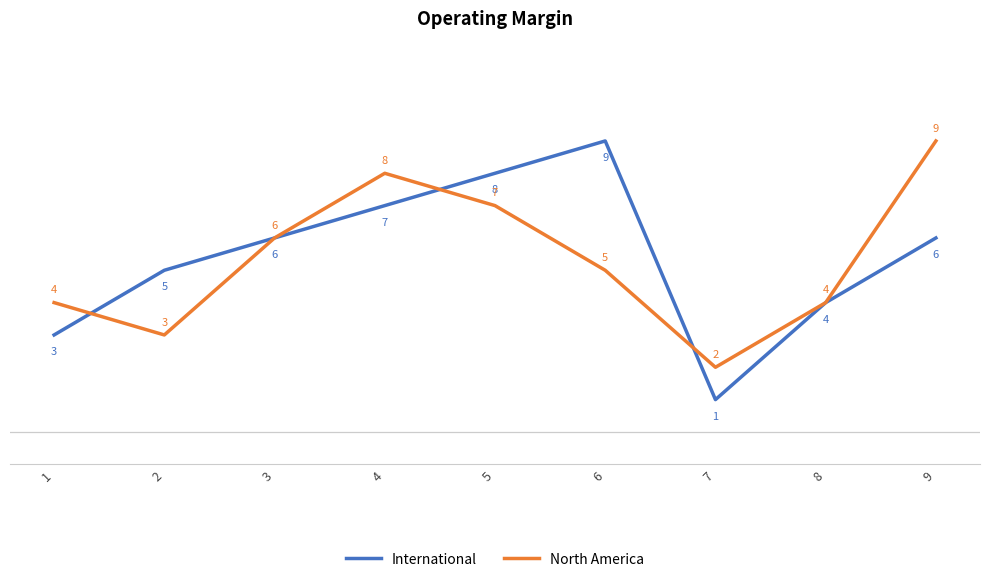

What is the difference between the highest and lowest values at 7?

1